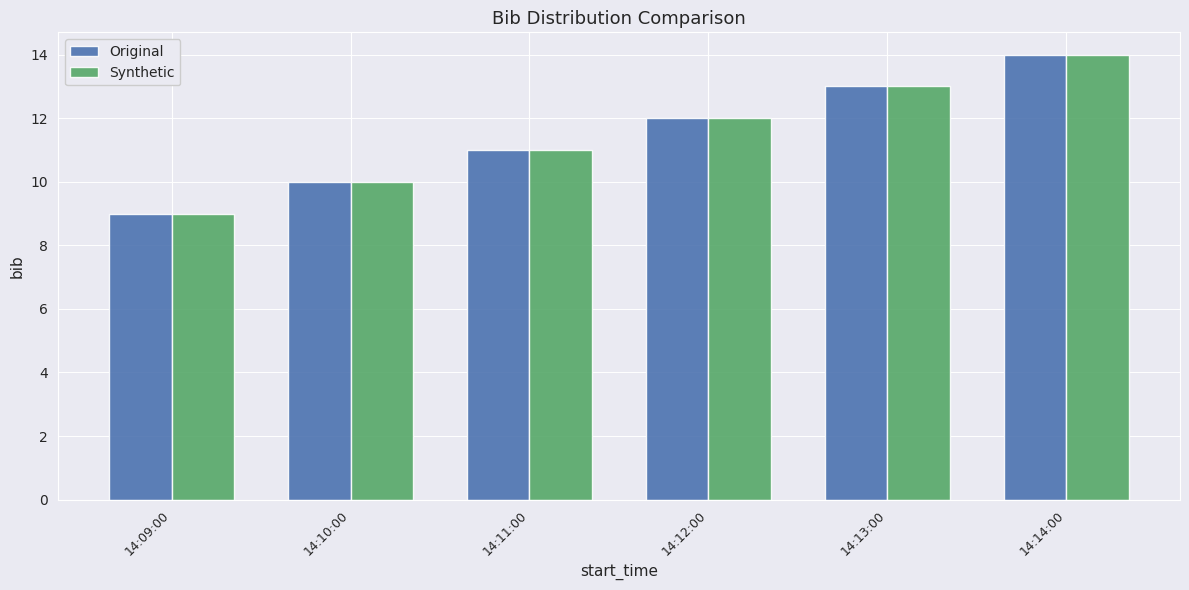

Is the value of Original at 14:10:00 greater than the value of Synthetic at 14:13:00?

No